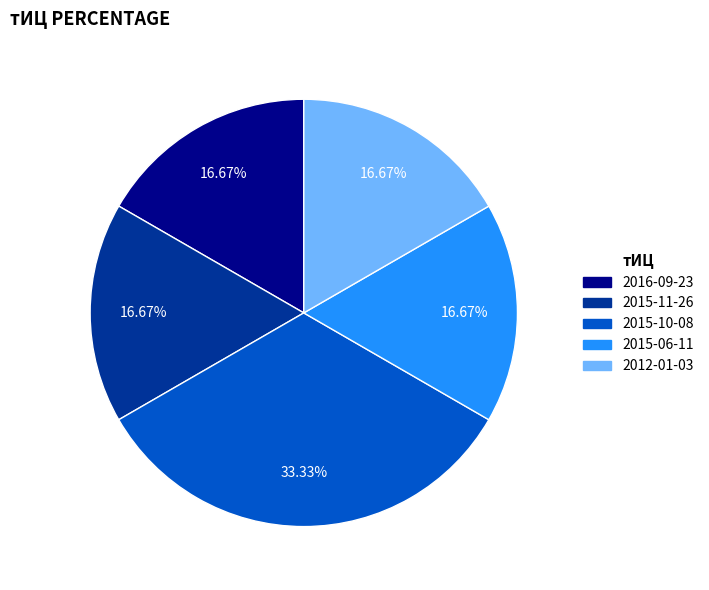

Is there a majority slice in this chart?

No